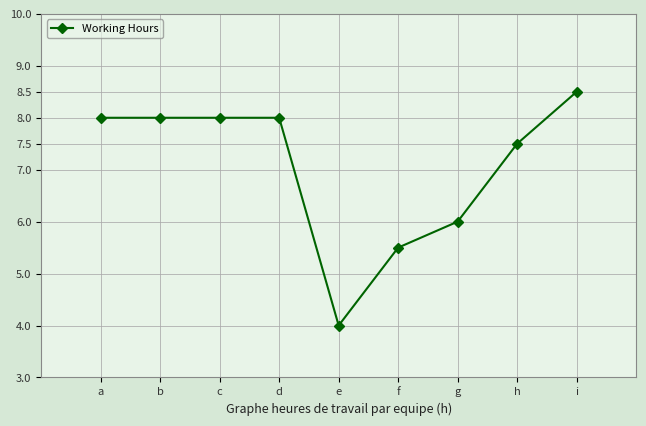

What is the value of the 2nd point from the left?

8.0